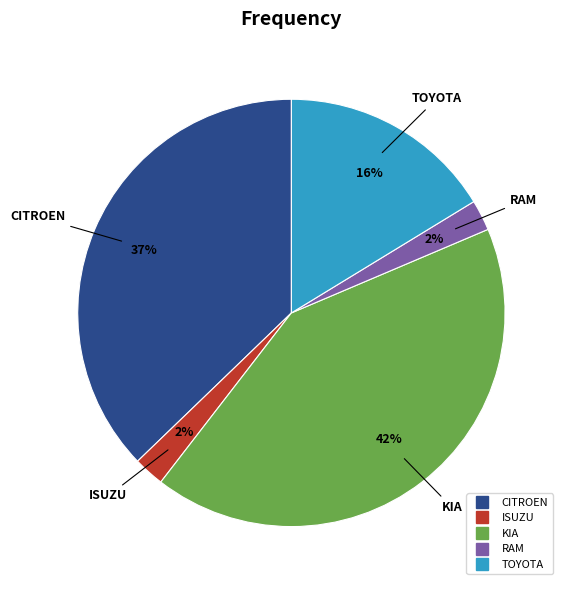

Between CITROEN and ISUZU, which is larger?

CITROEN